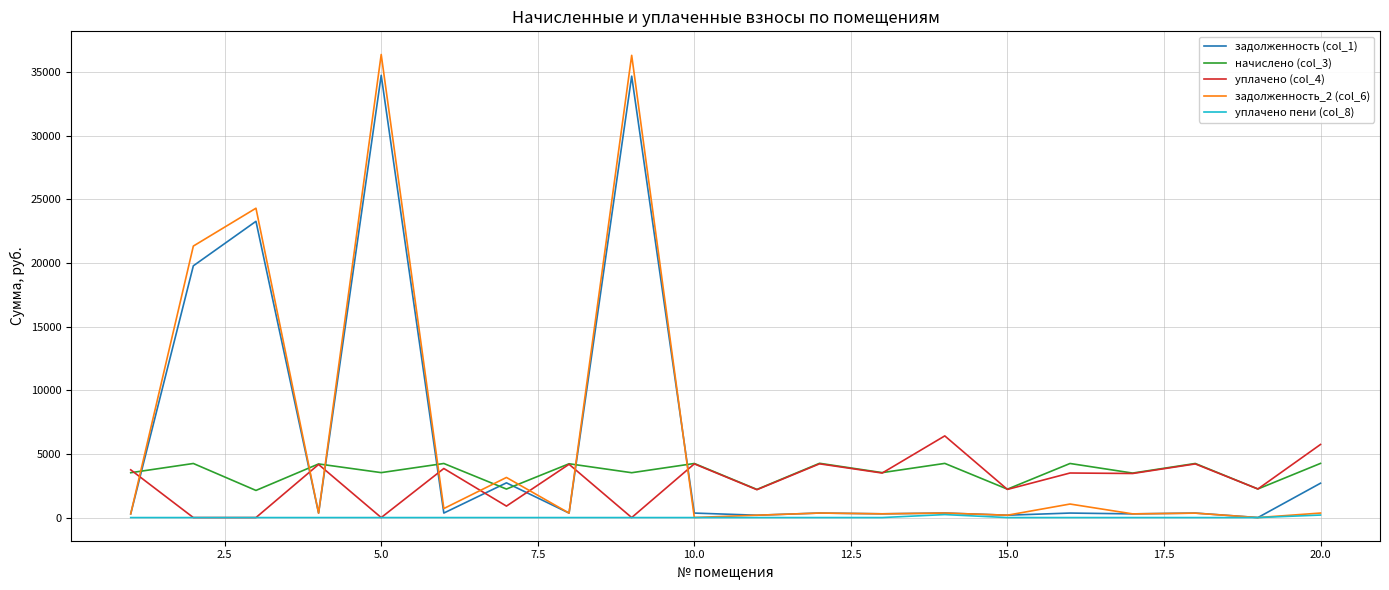

Which series has the largest range (max minus min)?

задолженность_2 (col_6)